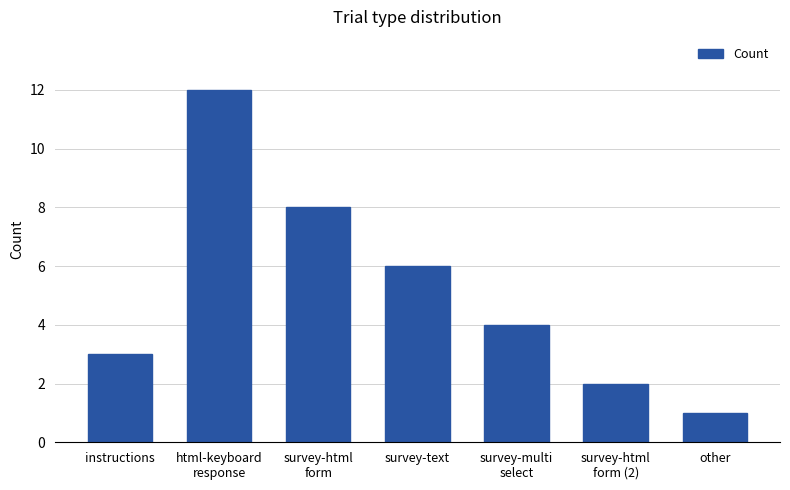

Count the number of categories in the chart.

7